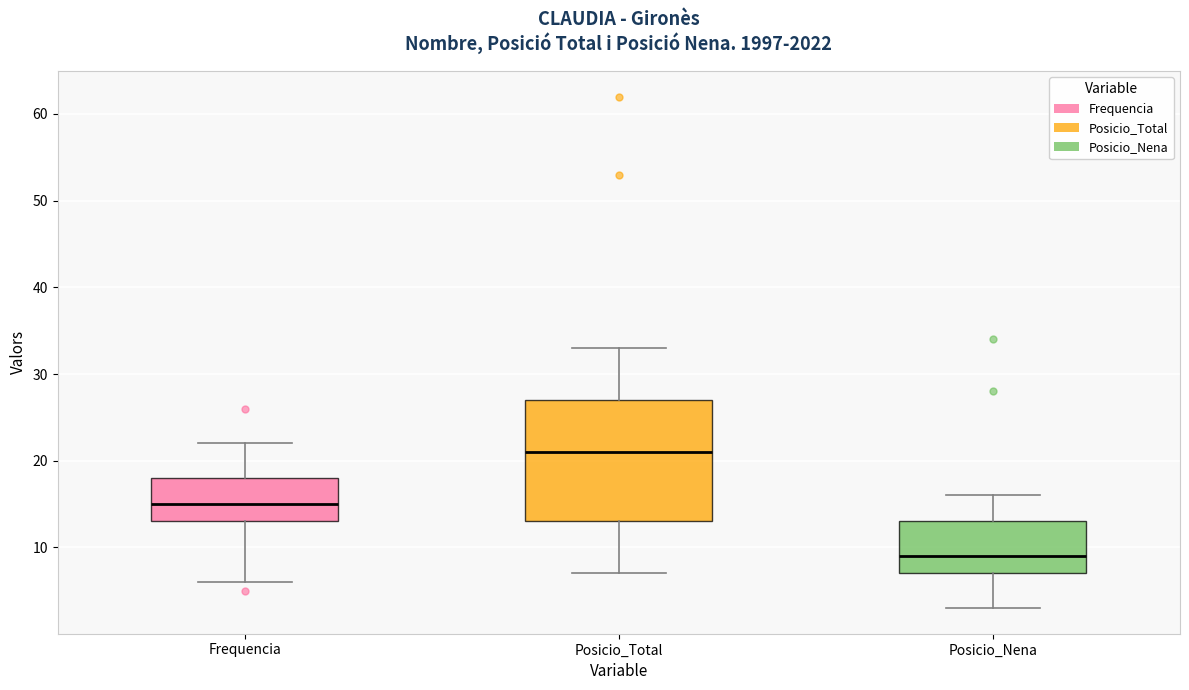

Which box's median line is the highest?

Posicio_Total